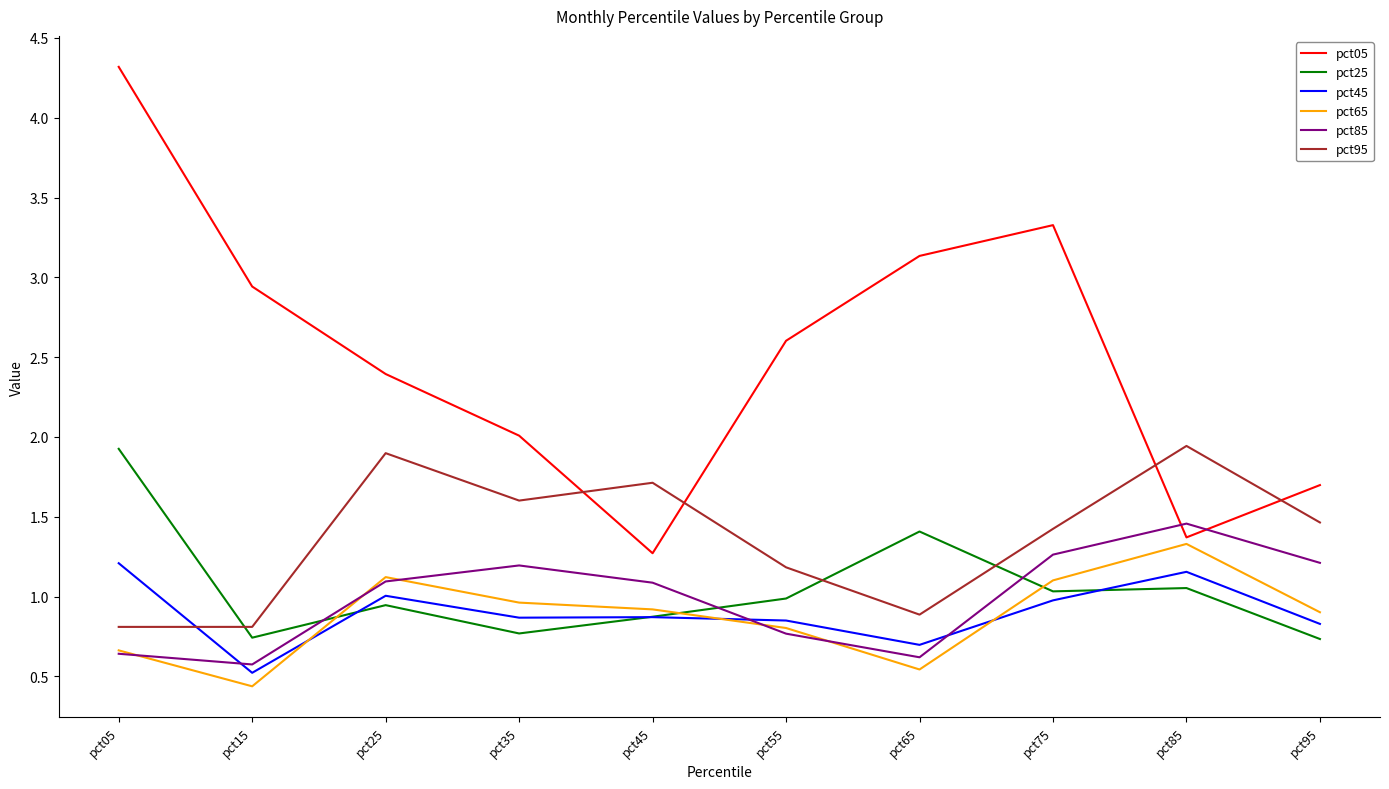

True or false: pct25 and pct85 intersect in this chart.

True